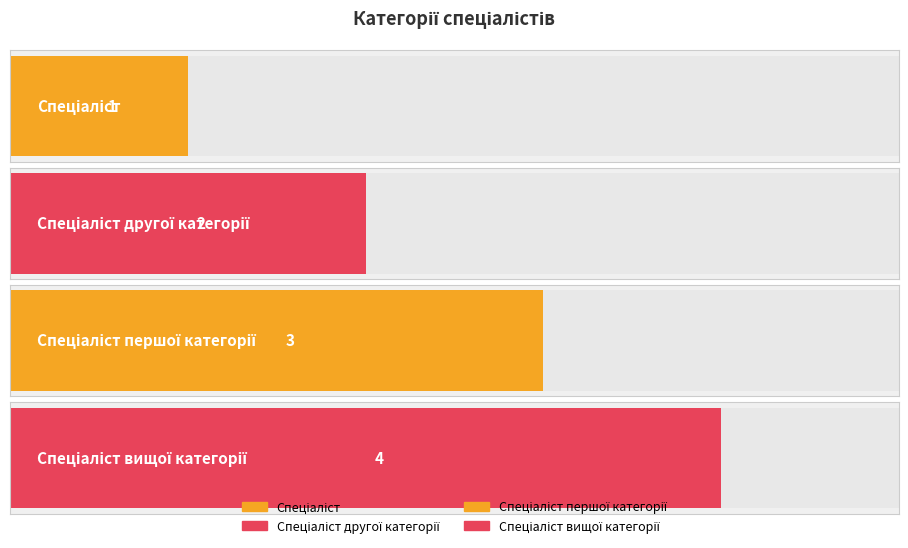

Read the value at Спеціаліст.

1